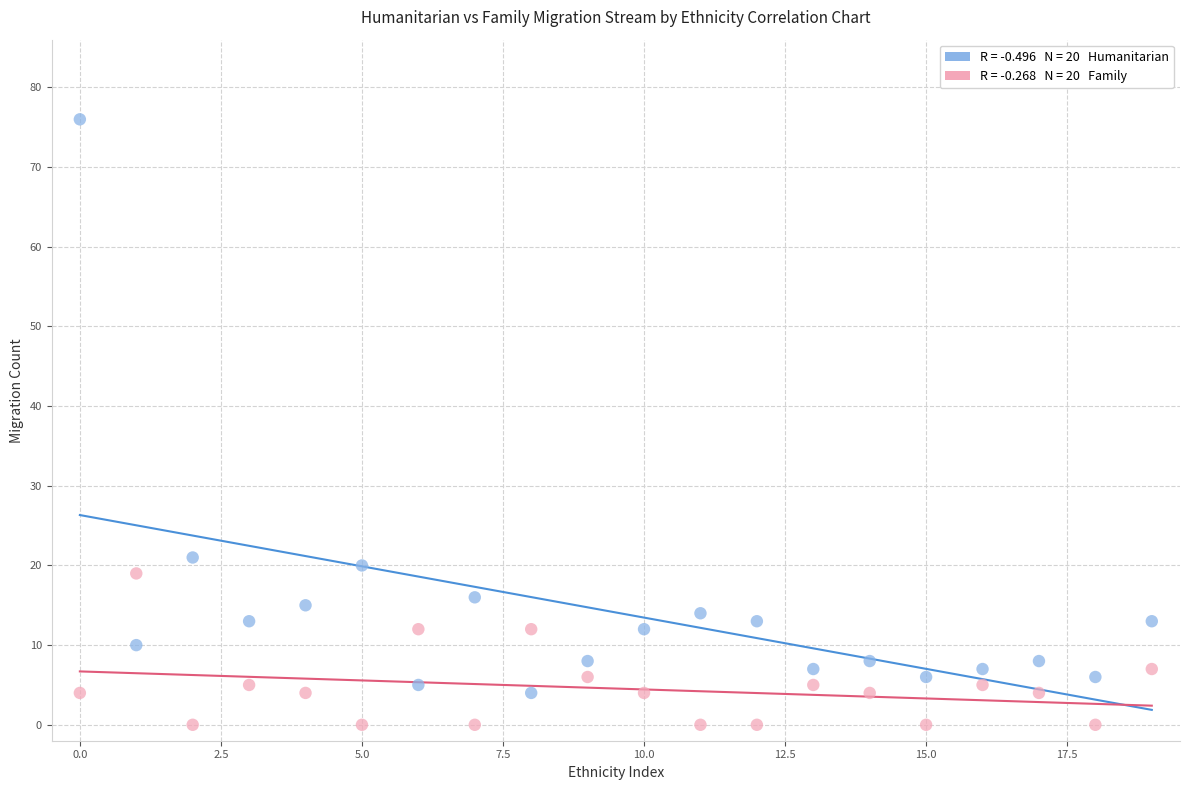

Across all data points, what is the range of Y values (max minus min)?

76